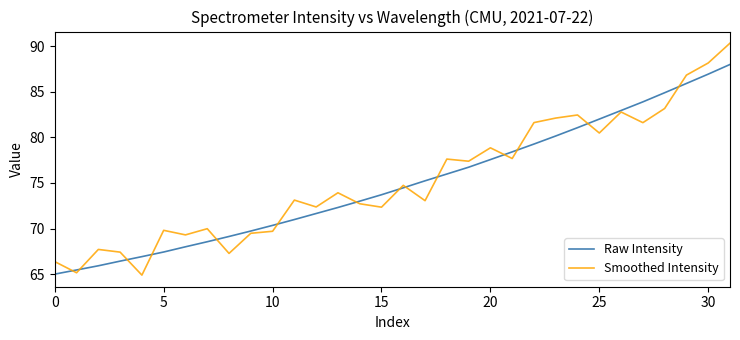

Which series has the widest spread of values?

Smoothed Intensity